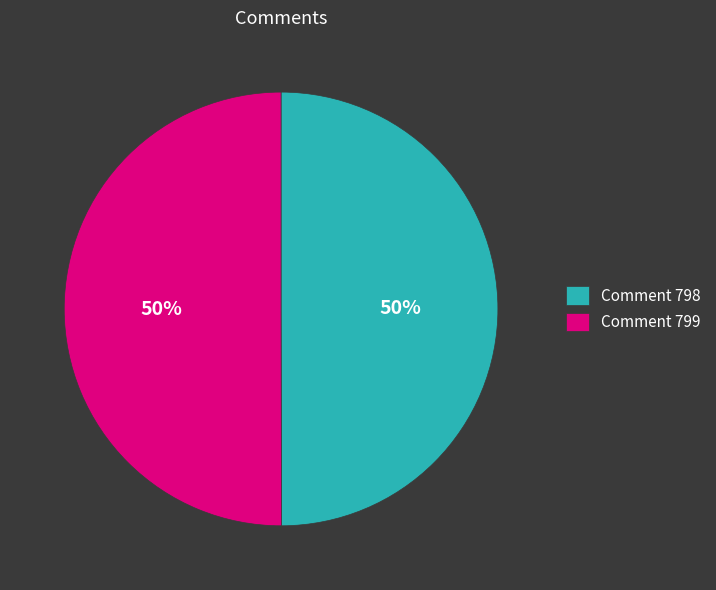

Count the number of slices in the pie.

2